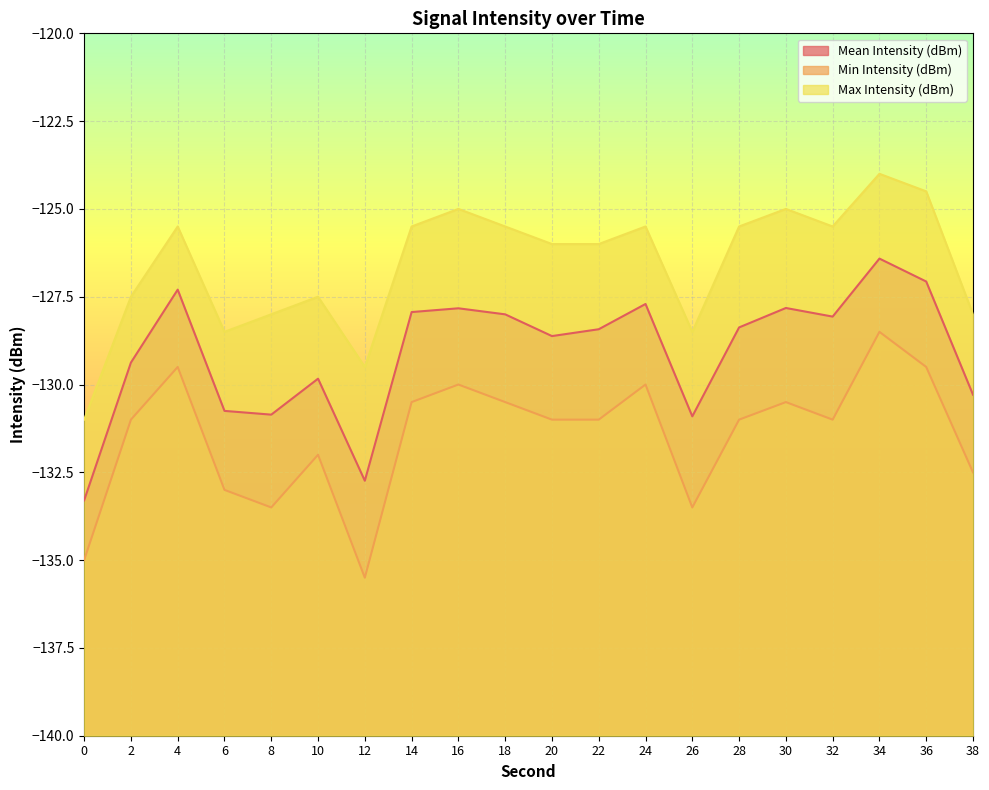

What is the sum of all Mean Intensity (dBm) values?

-2581.6